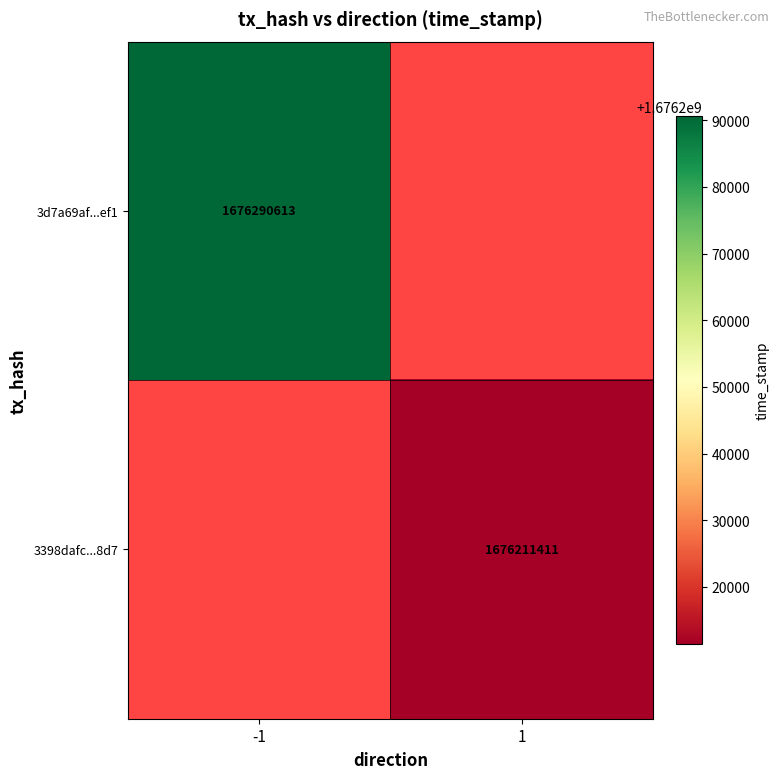

The value of 3d7a69af...ef1 at -1 is 2836694762. True or false?

False